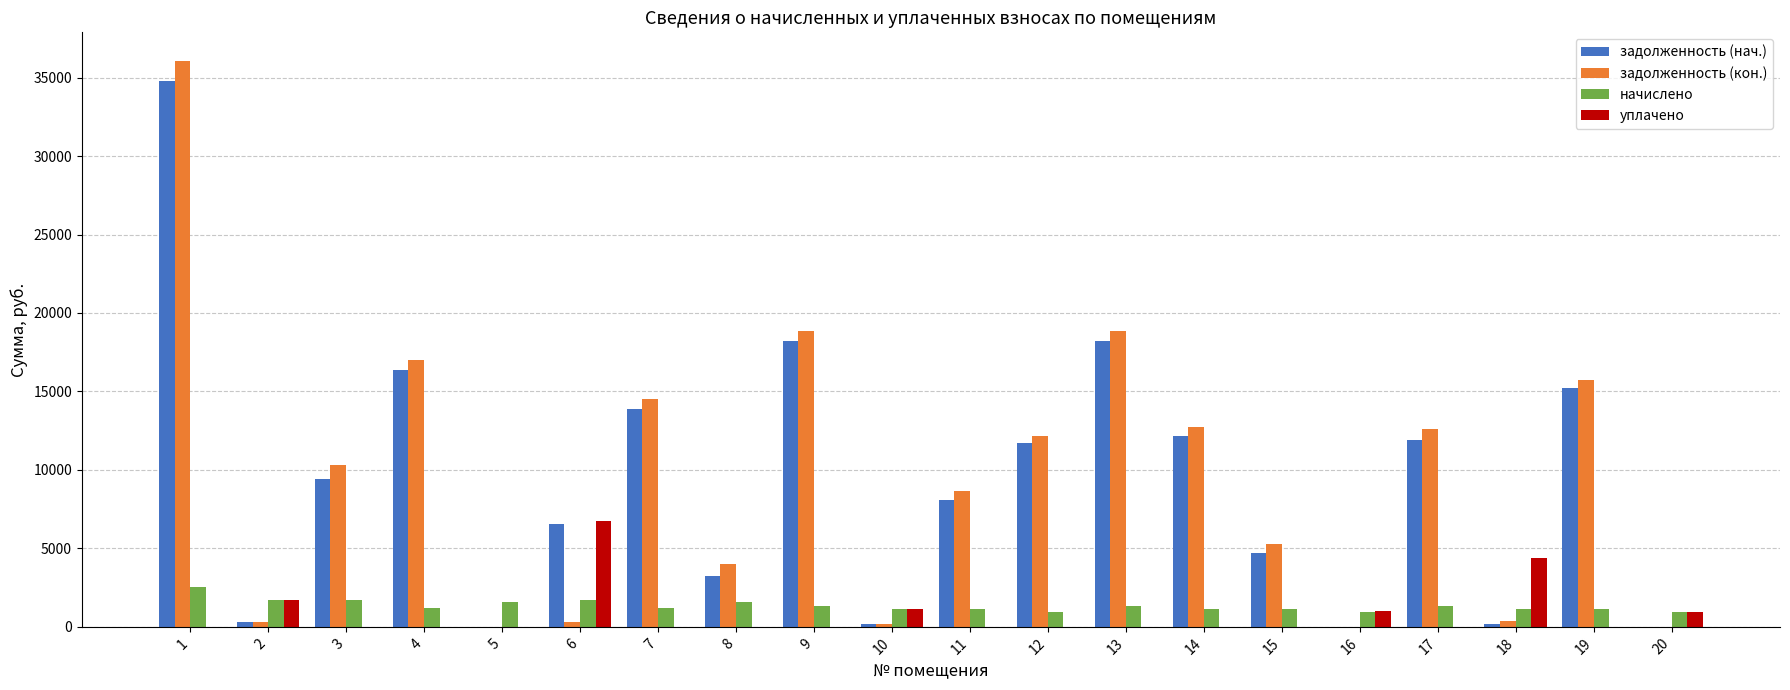

Is the value of уплачено at 8 greater than the value of начислено at 2?

No